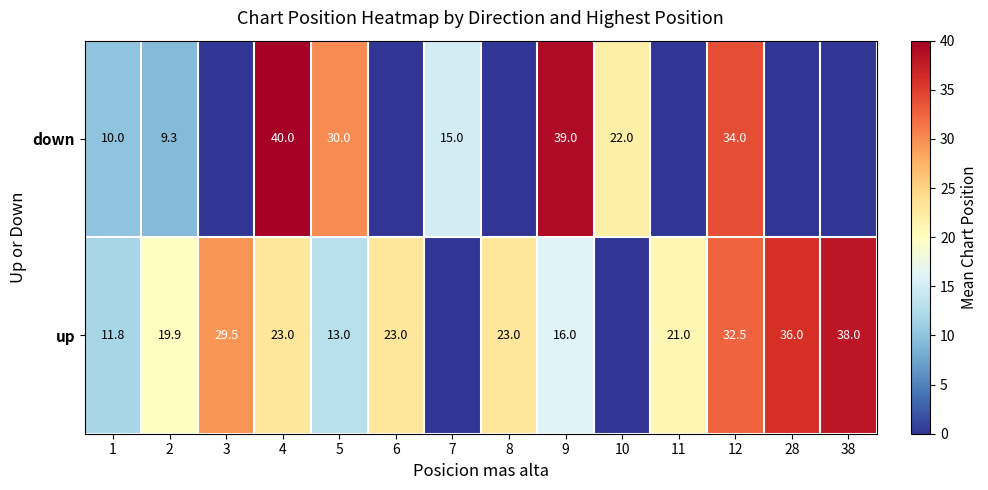

What is the spread (max minus min) of values at 10?

22.0